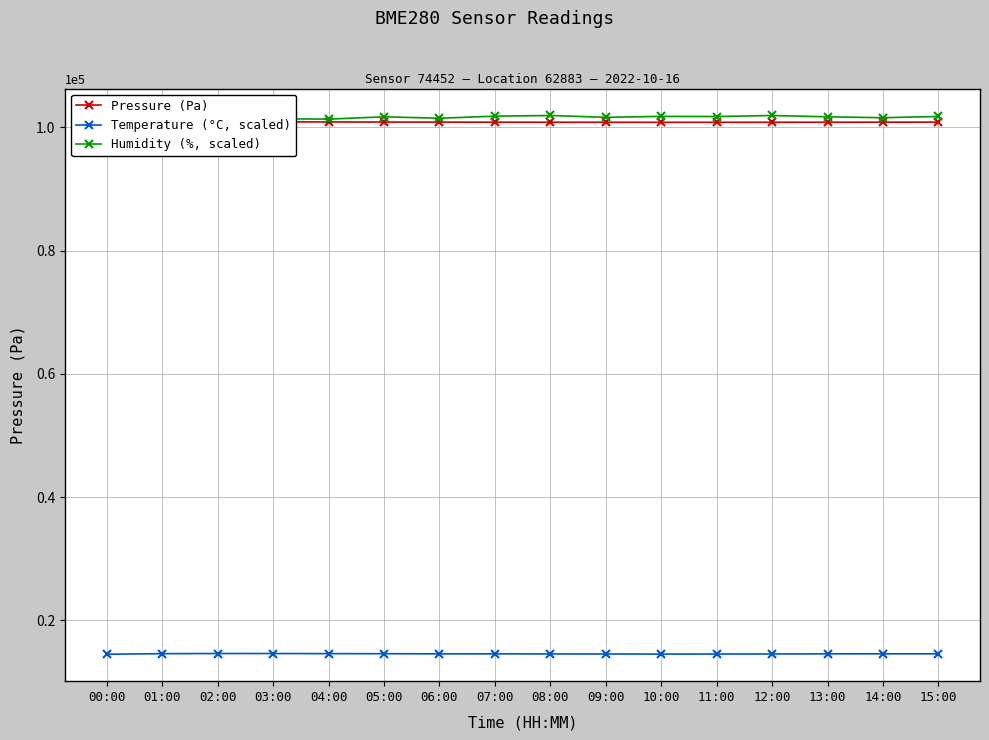

At which category is the sum across all series the highest?

08:00